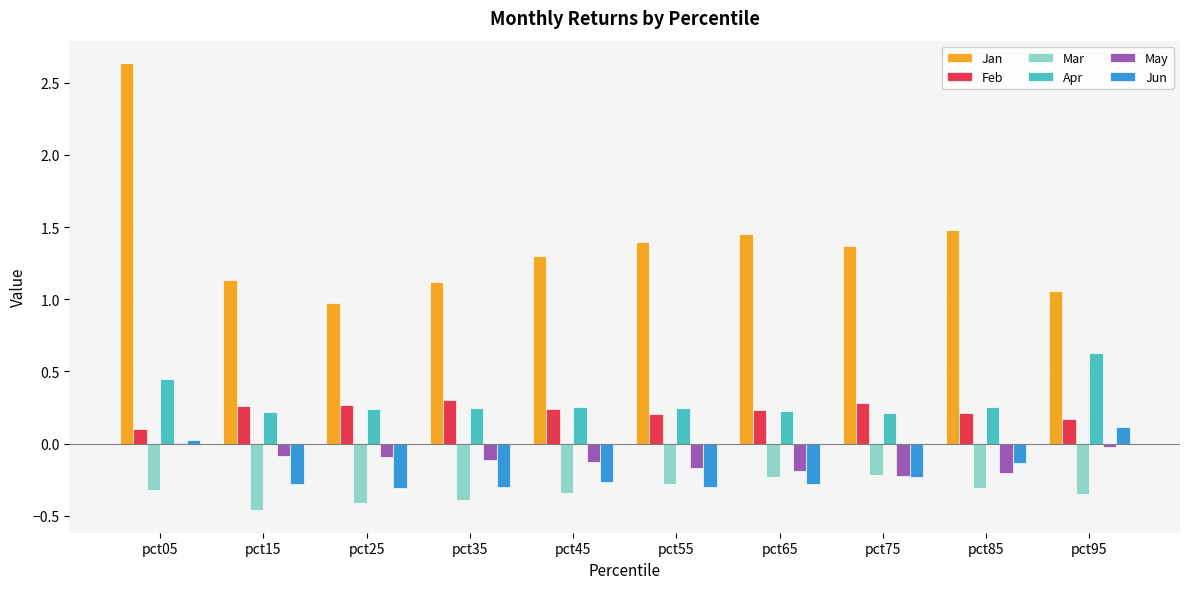

What are all the series names shown in the legend?

Jan, Feb, Mar, Apr, May, Jun